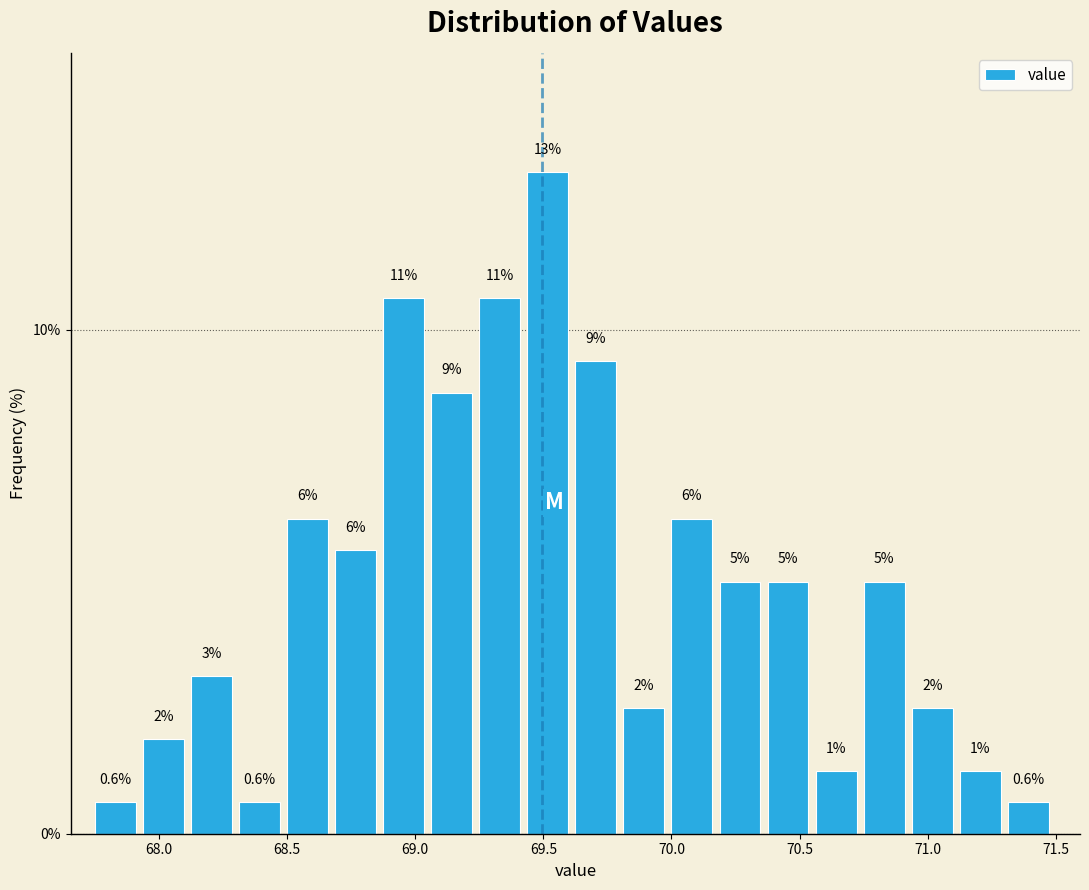

Around what value on the x-axis is the tallest bar? Give the approximate position of its centre, as read against the axis.

69.50